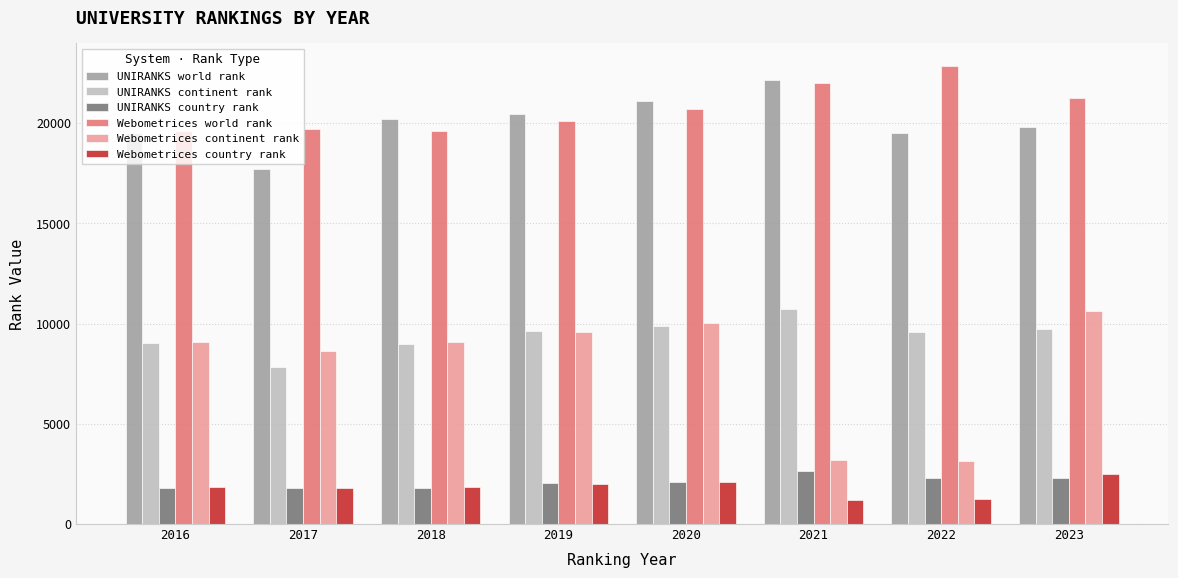

Which series has the largest total across all categories?

Webometrices world rank